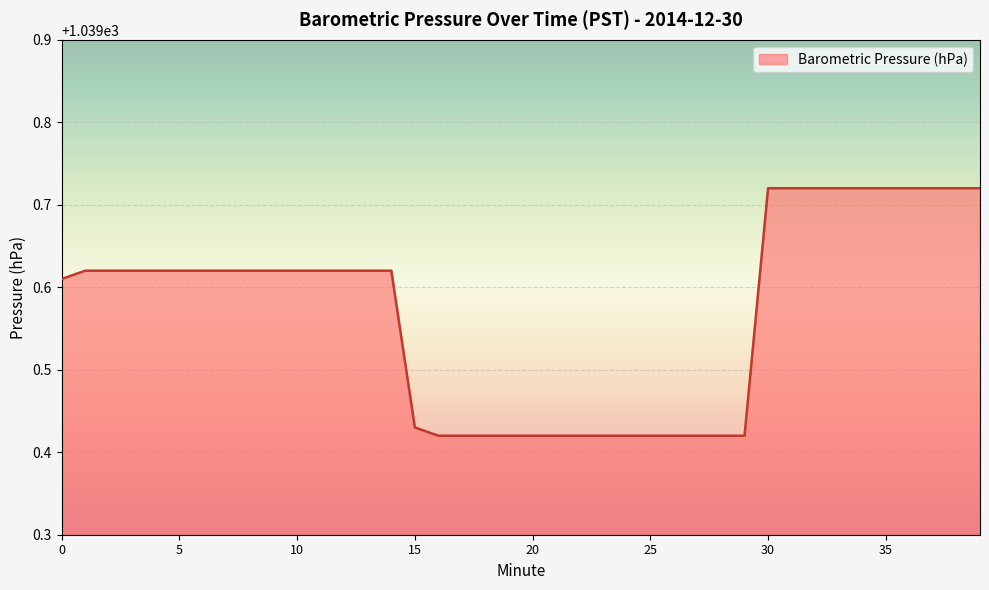

Reading right to left, extract all data points from this chart.

39=1039.7	38=1039.7	37=1039.7	36=1039.7	35=1039.7	34=1039.7	33=1039.7	32=1039.7	31=1039.7	30=1039.7	29=1039.4	28=1039.4	27=1039.4	26=1039.4	25=1039.4	24=1039.4	23=1039.4	22=1039.4	21=1039.4	20=1039.4	19=1039.4	18=1039.4	17=1039.4	16=1039.4	15=1039.4	14=1039.6	13=1039.6	12=1039.6	11=1039.6	10=1039.6	9=1039.6	8=1039.6	7=1039.6	6=1039.6	5=1039.6	4=1039.6	3=1039.6	2=1039.6	1=1039.6	0=1039.6